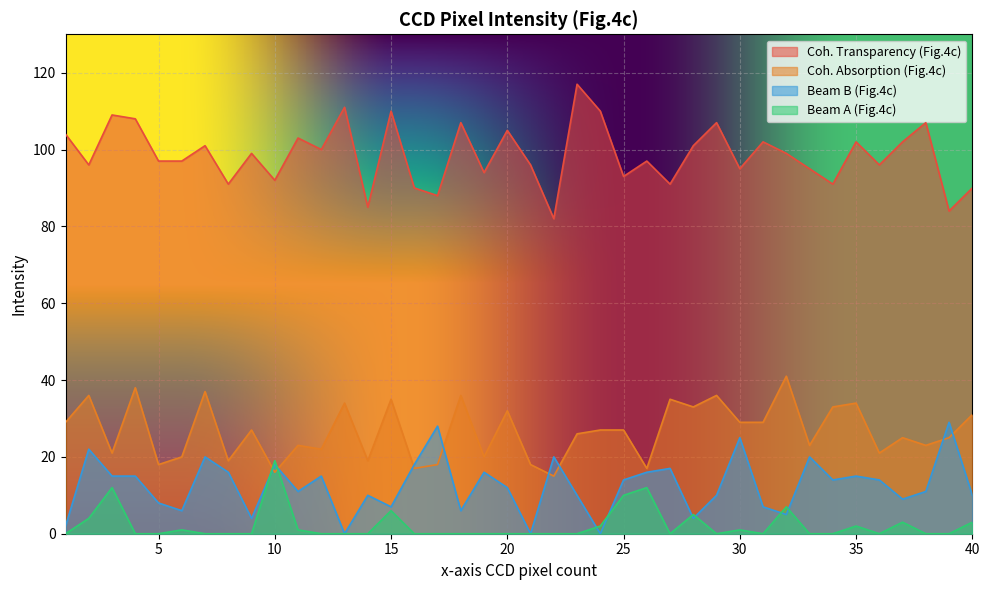

How many data points in Coh. Absorption (Fig.4c) are less than 27?

20